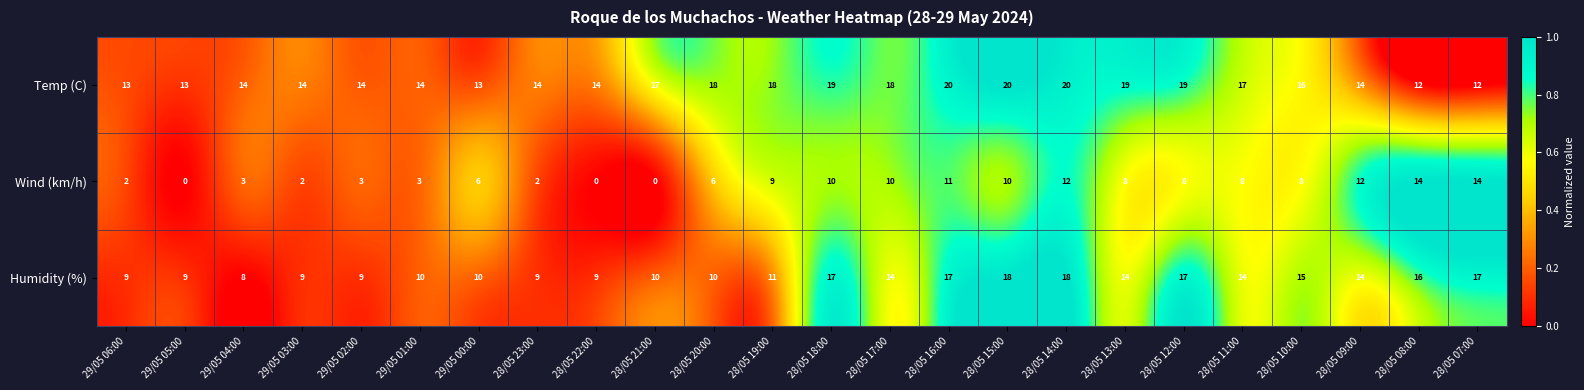

Rank the series by their maximum value, from highest to lowest.

Temp (C), Humidity (%), Wind (km/h)